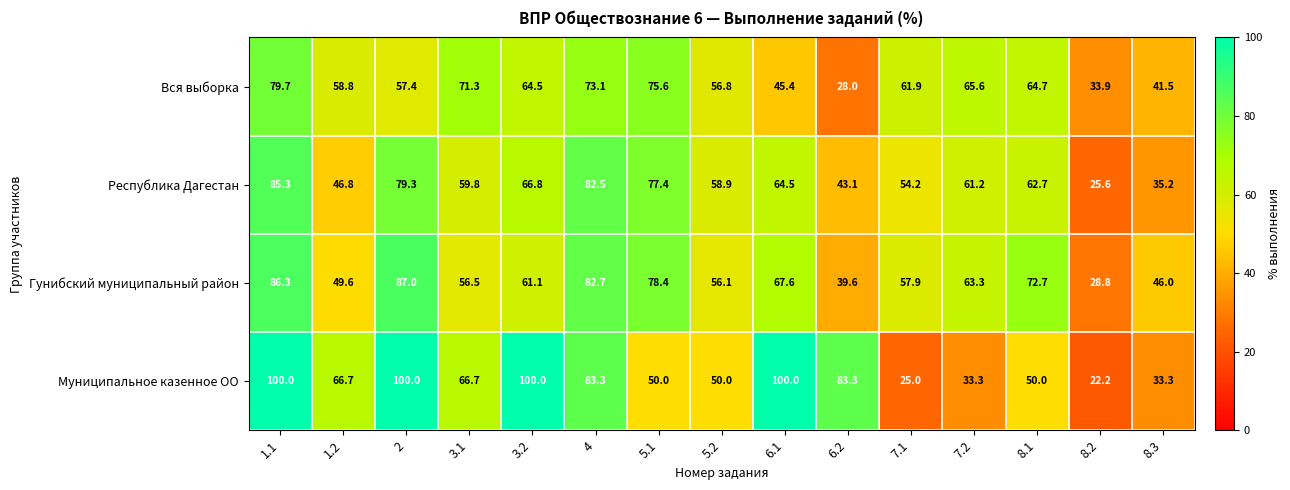

Count the number of categories in the chart.

15